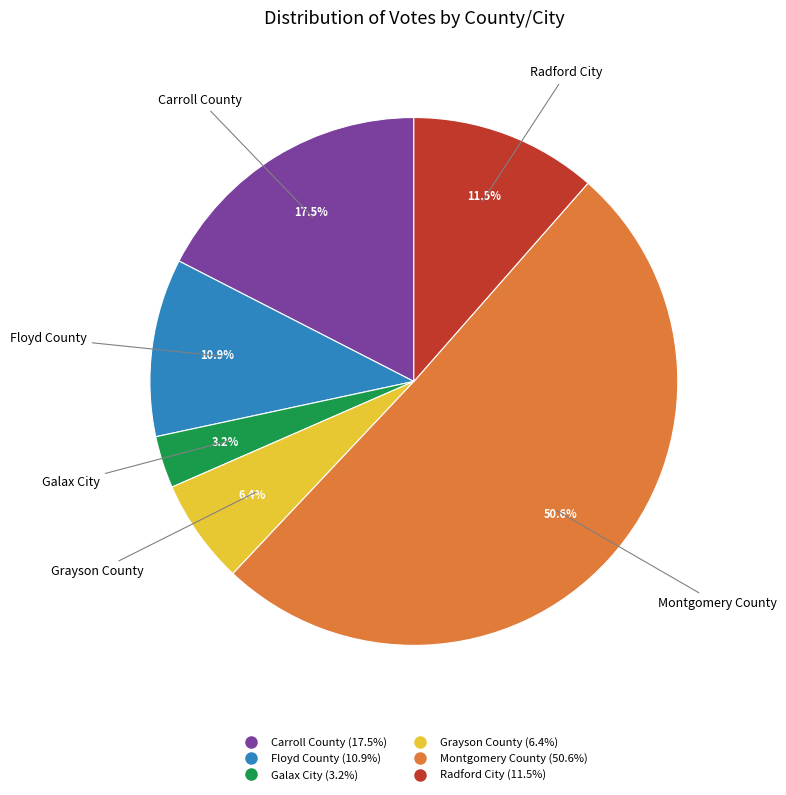

Which slice is the smallest?

Galax City